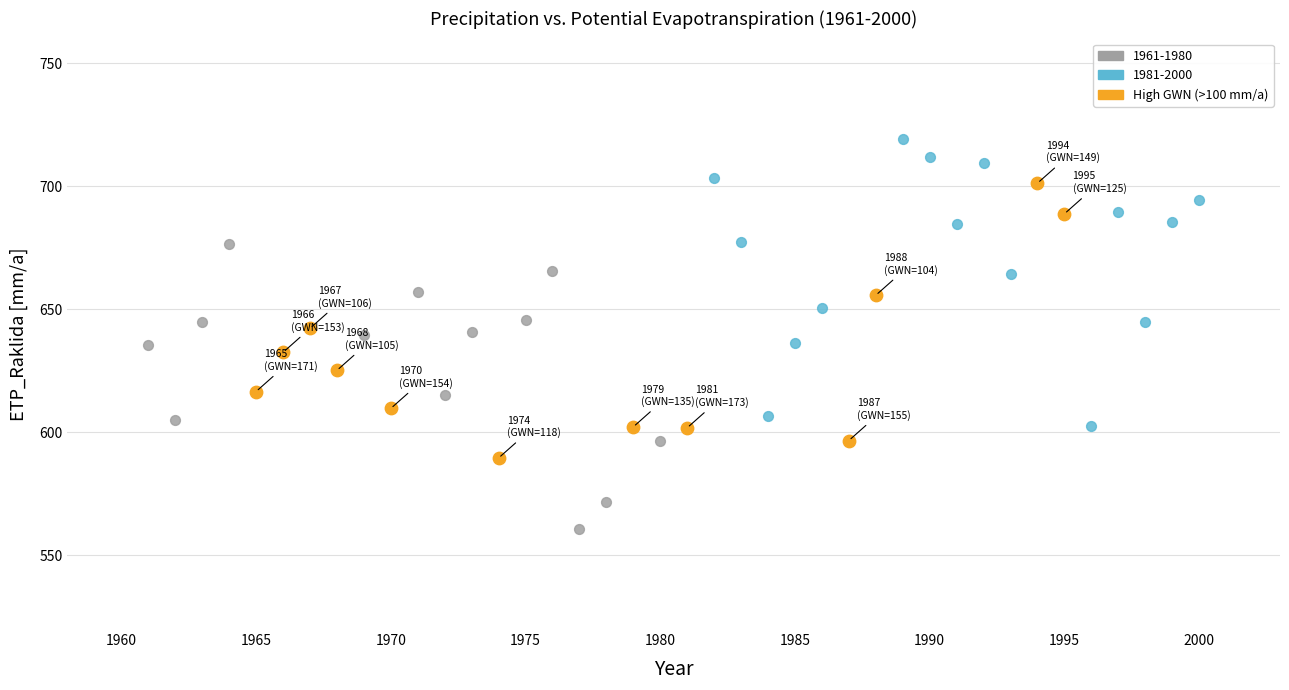

Which series contains the lowest Y value?

1961-1980